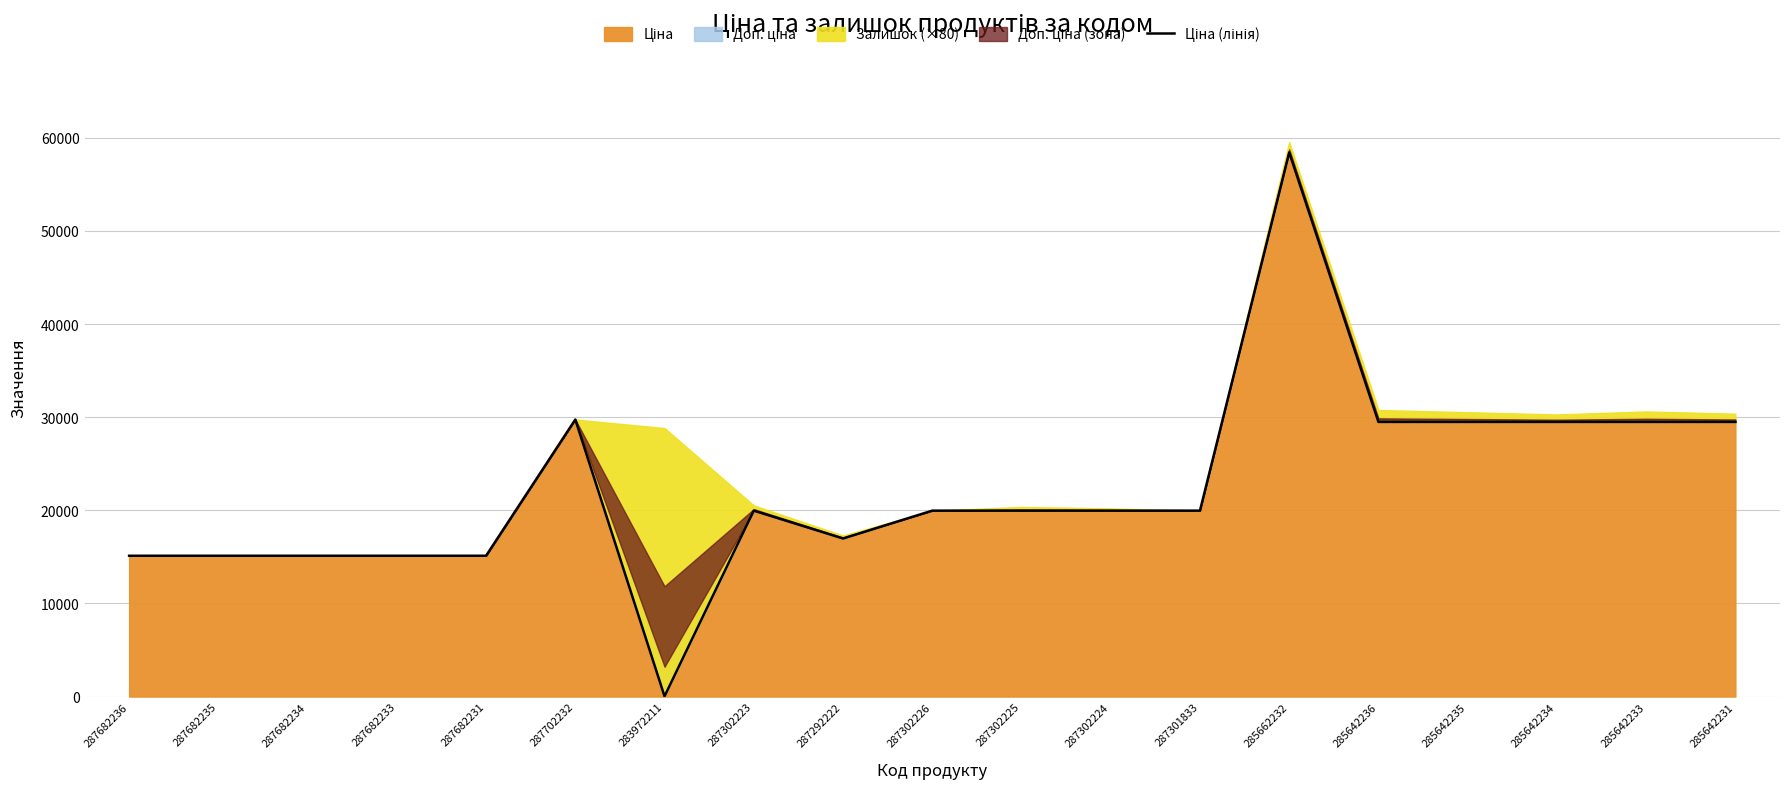

True or false: the data shows 24016.0 at 287682236.

False